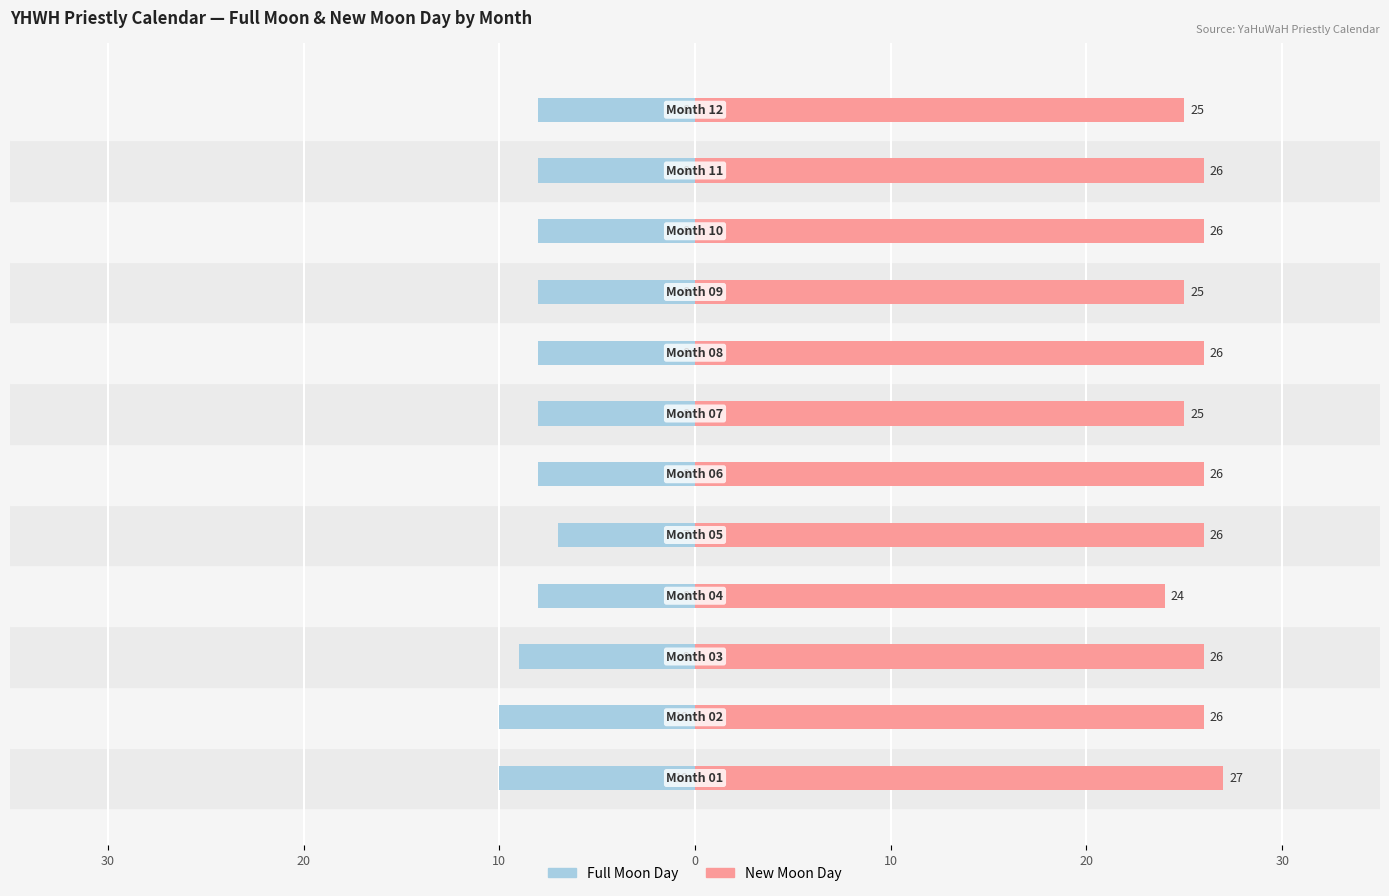

What is the total value across all series at 20?

16